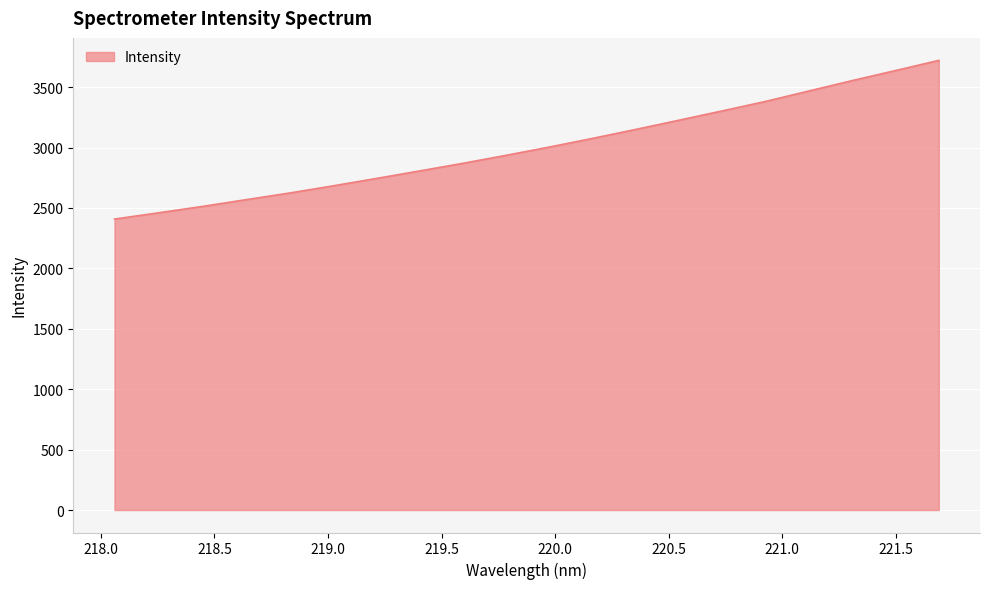

What is the greatest value displayed?

3721.1